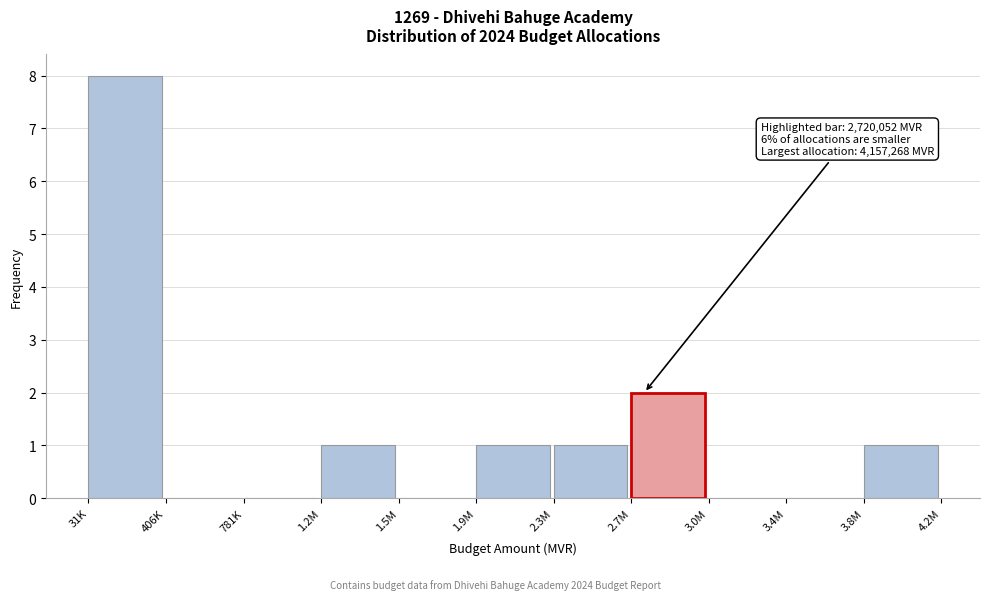

Reading right to left, what are all the values shown in this chart?

3.8M=1	3.4M=0	3.0M=0	2.7M=2	2.3M=1	1.9M=1	1.5M=0	1.2M=1	781K=0	406K=0	31K=8